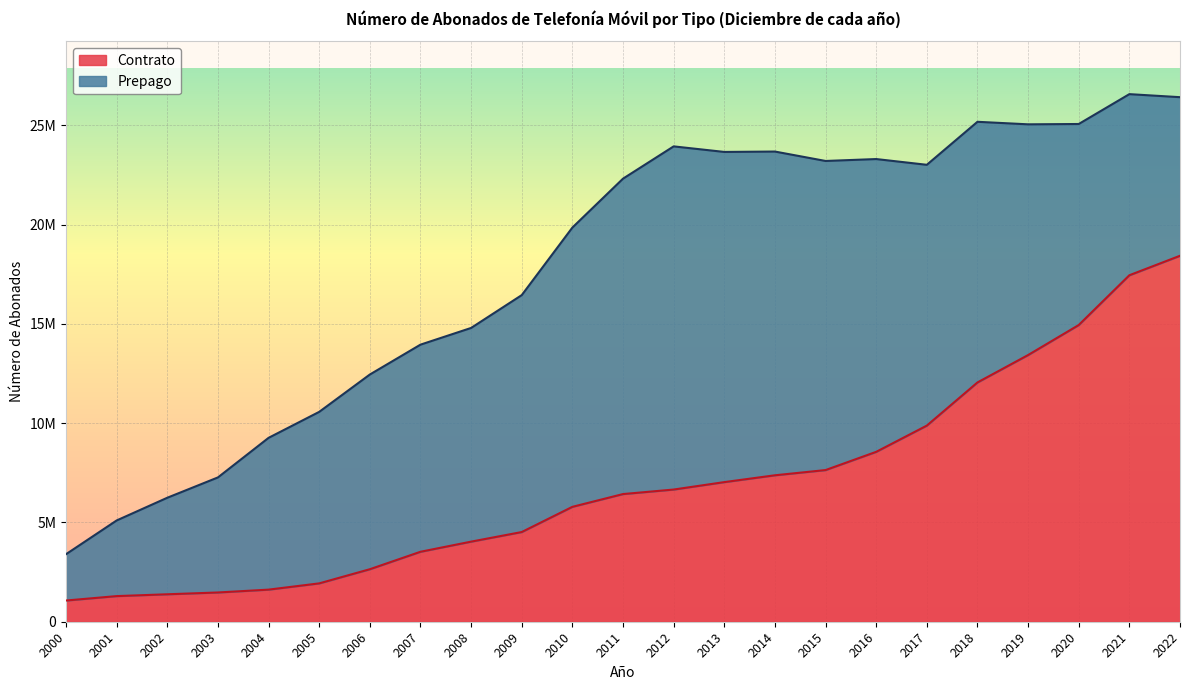

What is the sum of the values at 2013 and 2007?

10554516